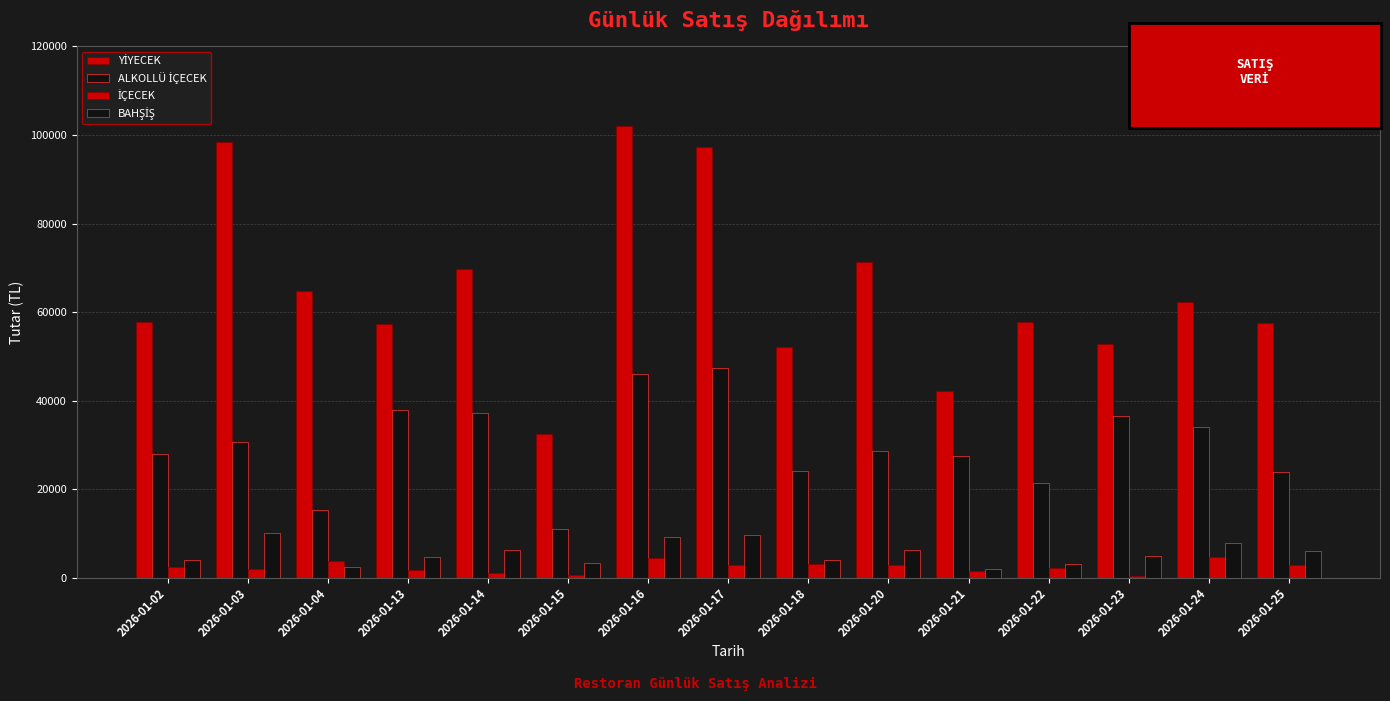

The value of İÇECEK at 2026-01-16 is 4531.9. True or false?

True